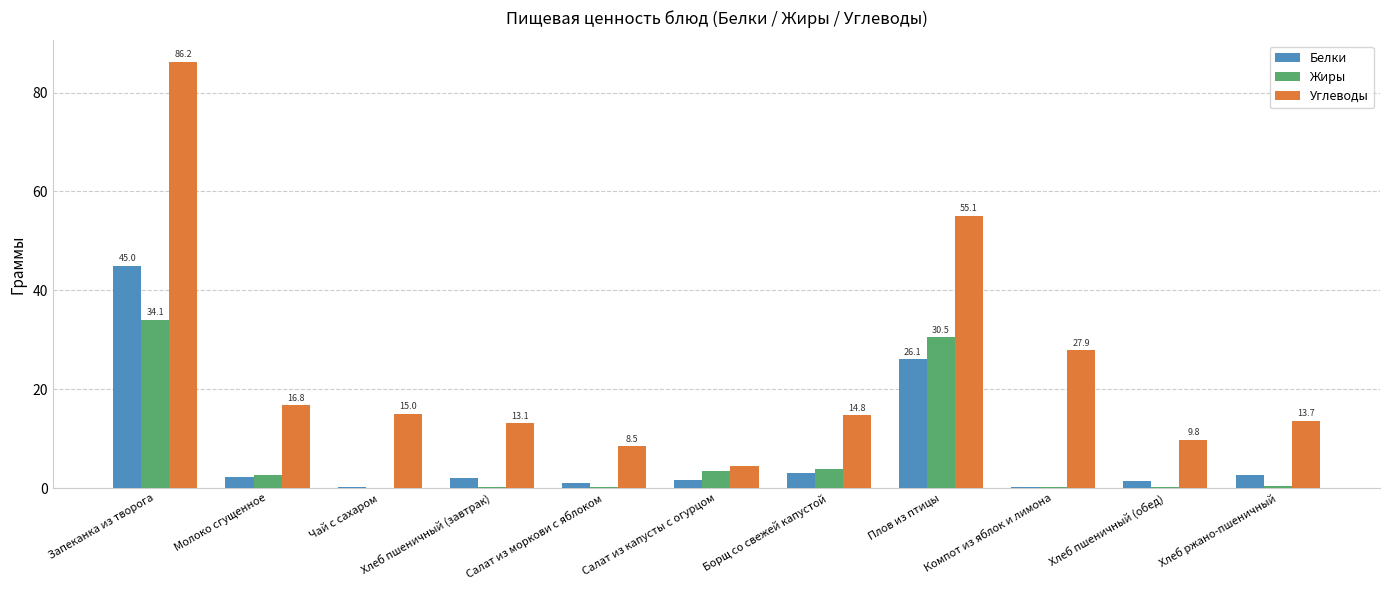

Between Чай с сахаром and Компот из яблок и лимона, which series saw the biggest shift?

Углеводы